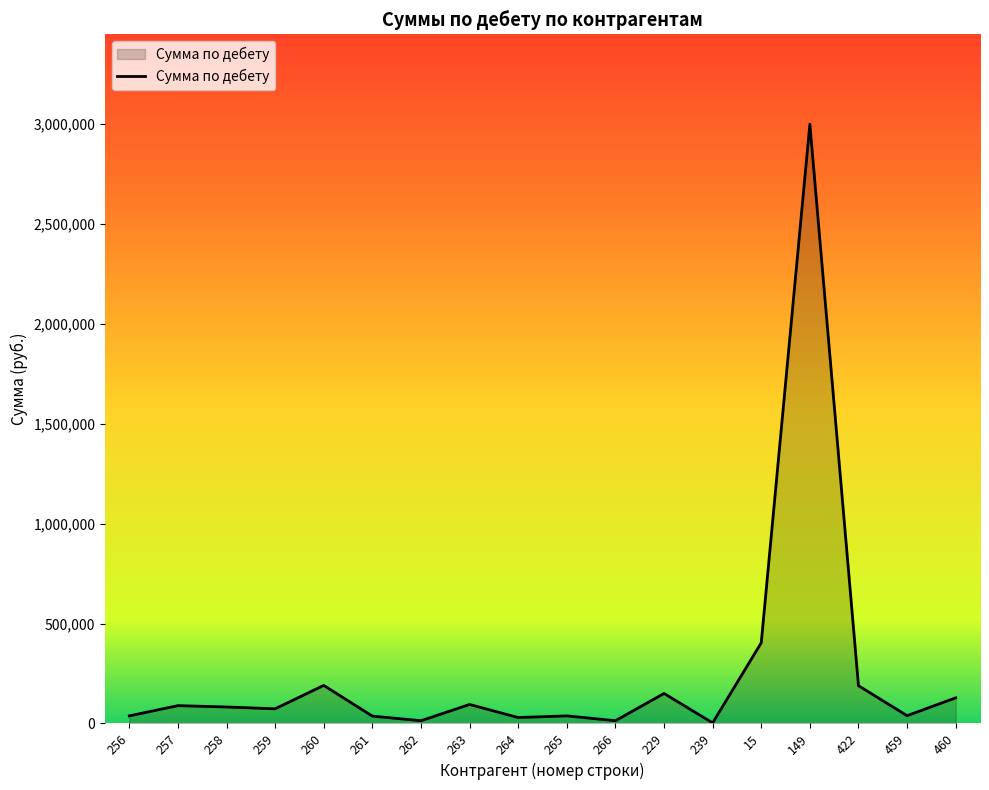

Where is the data nearest to the value 1501423?

15